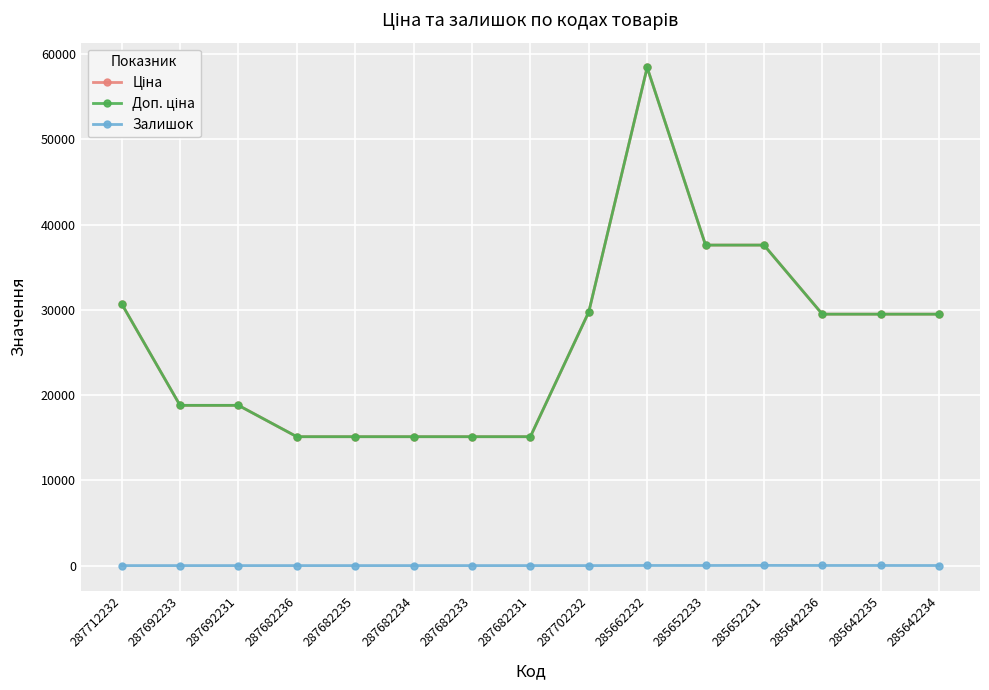

Does the chart have visible grid lines?

Yes